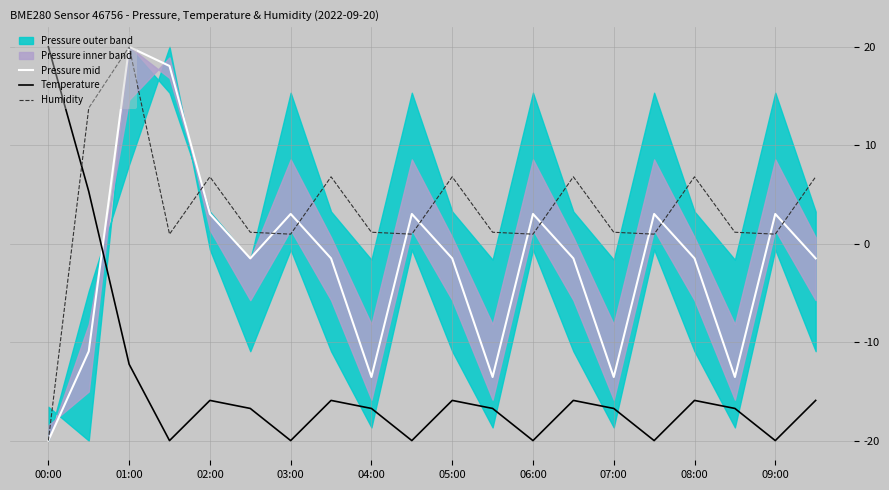

How many times do Temperature and Pressure mid cross each other?

1